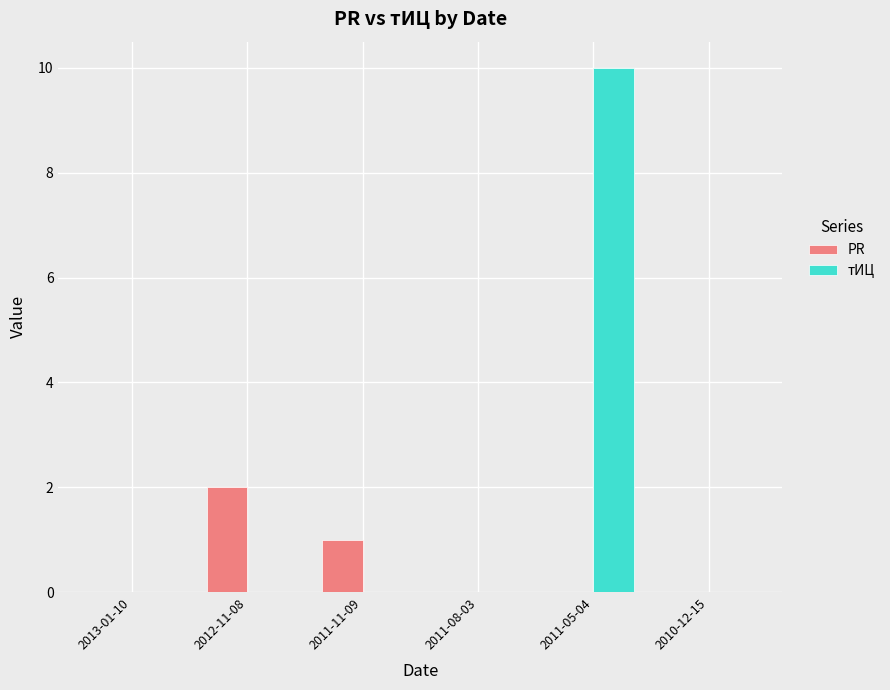

Is it true that тИЦ equals 0 at 2013-01-10?

True